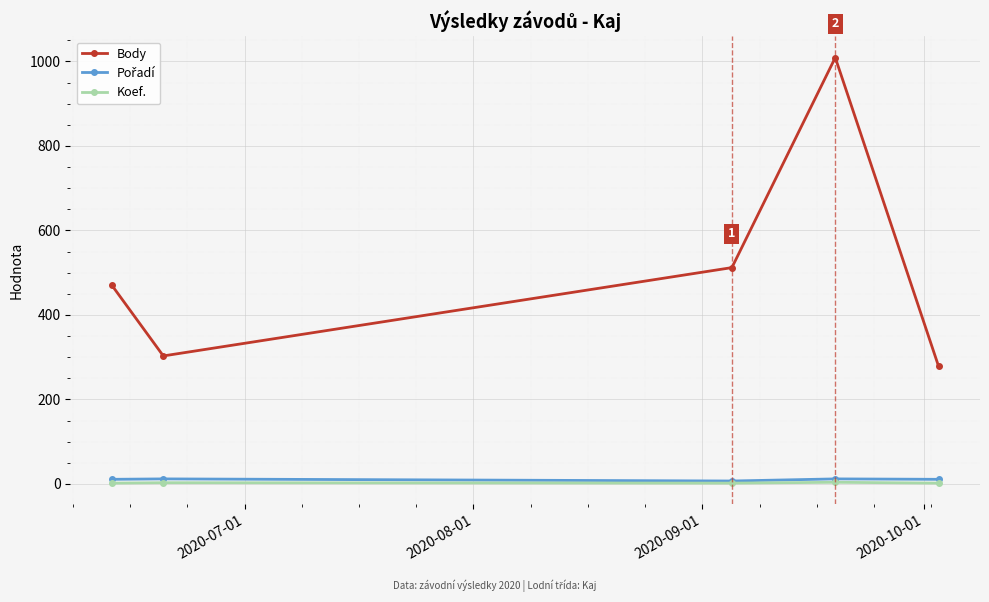

True or false: Body has more than 2 interior local peaks.

False